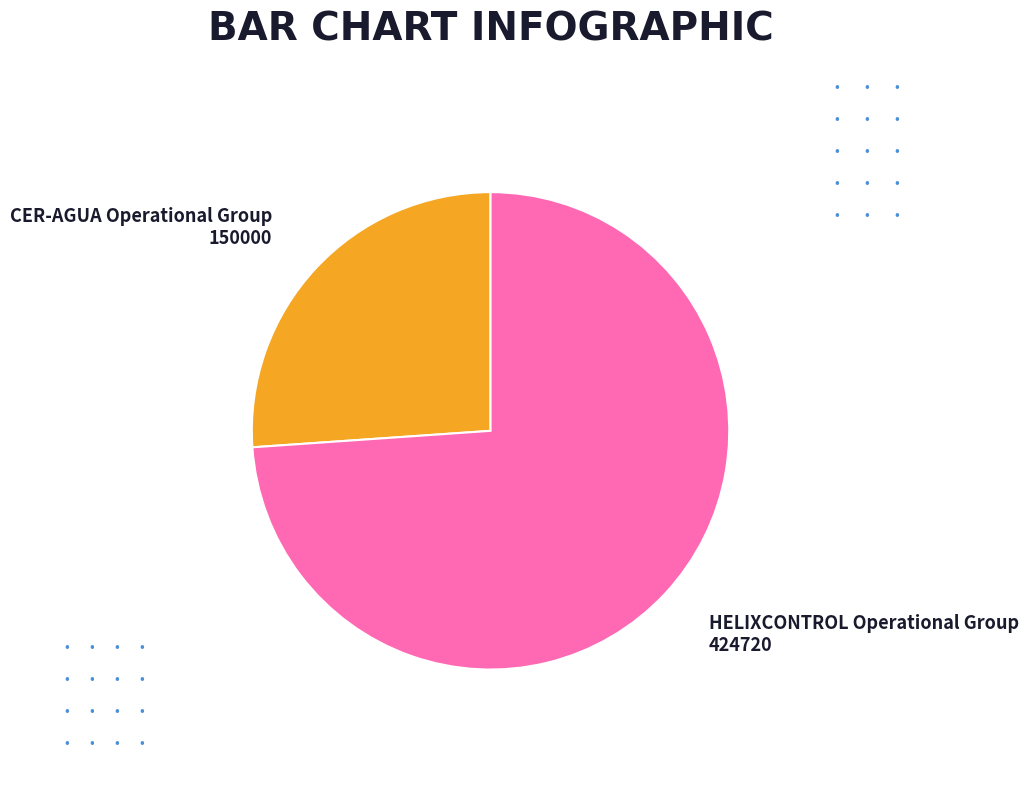

Which category has the smallest portion of the pie?

CER-AGUA Operational Group